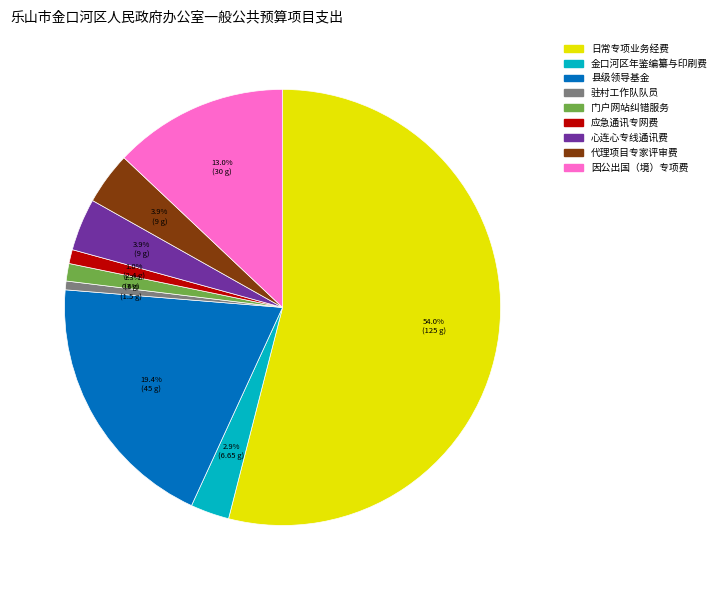

How much of the chart is everything except 金口河区年鉴编纂与印刷费?

97.1%